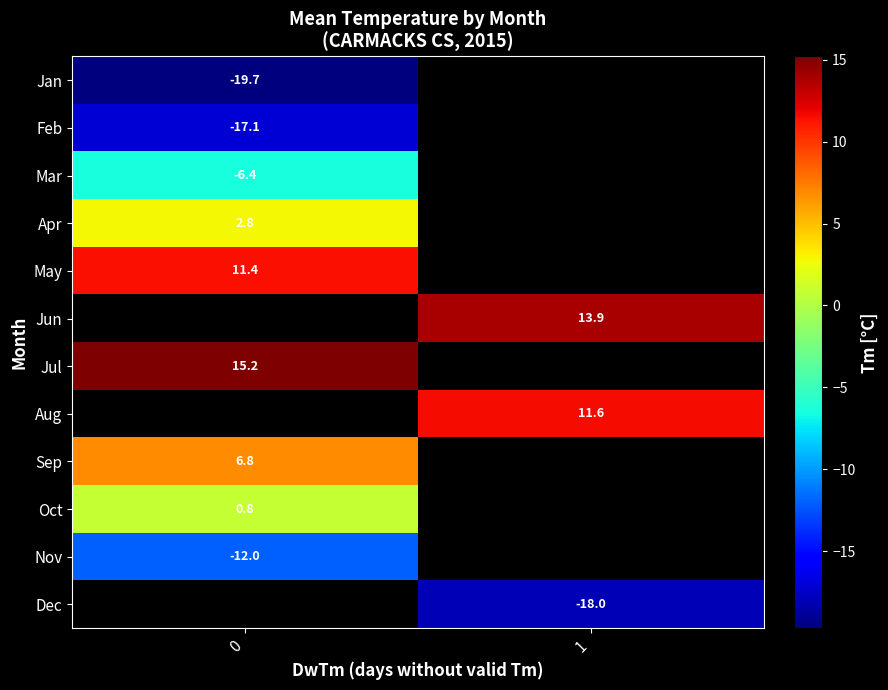

Is the value of row_1 at 0 greater than the value of row_10 at 0?

No